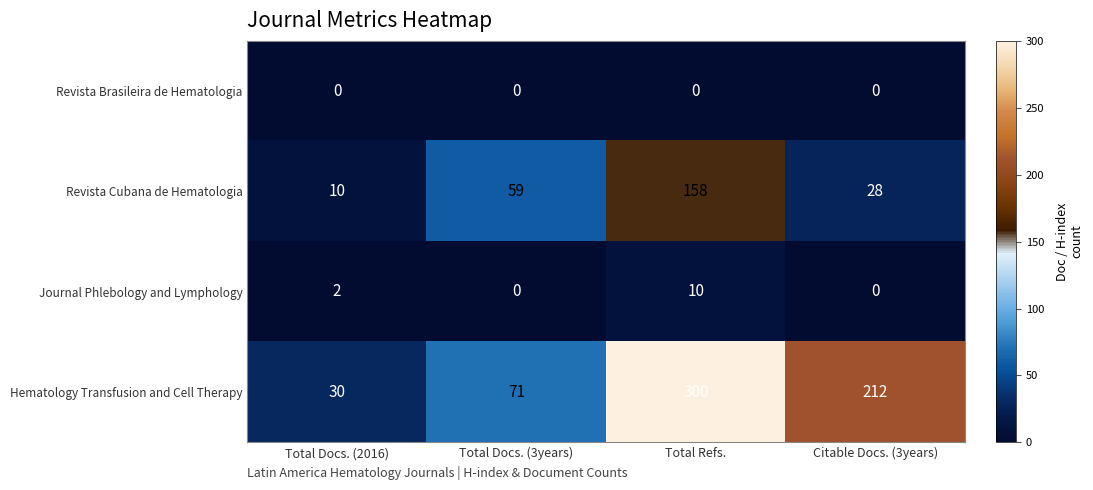

Which series has the largest total across all categories?

Hematology Transfusion and Cell Therapy